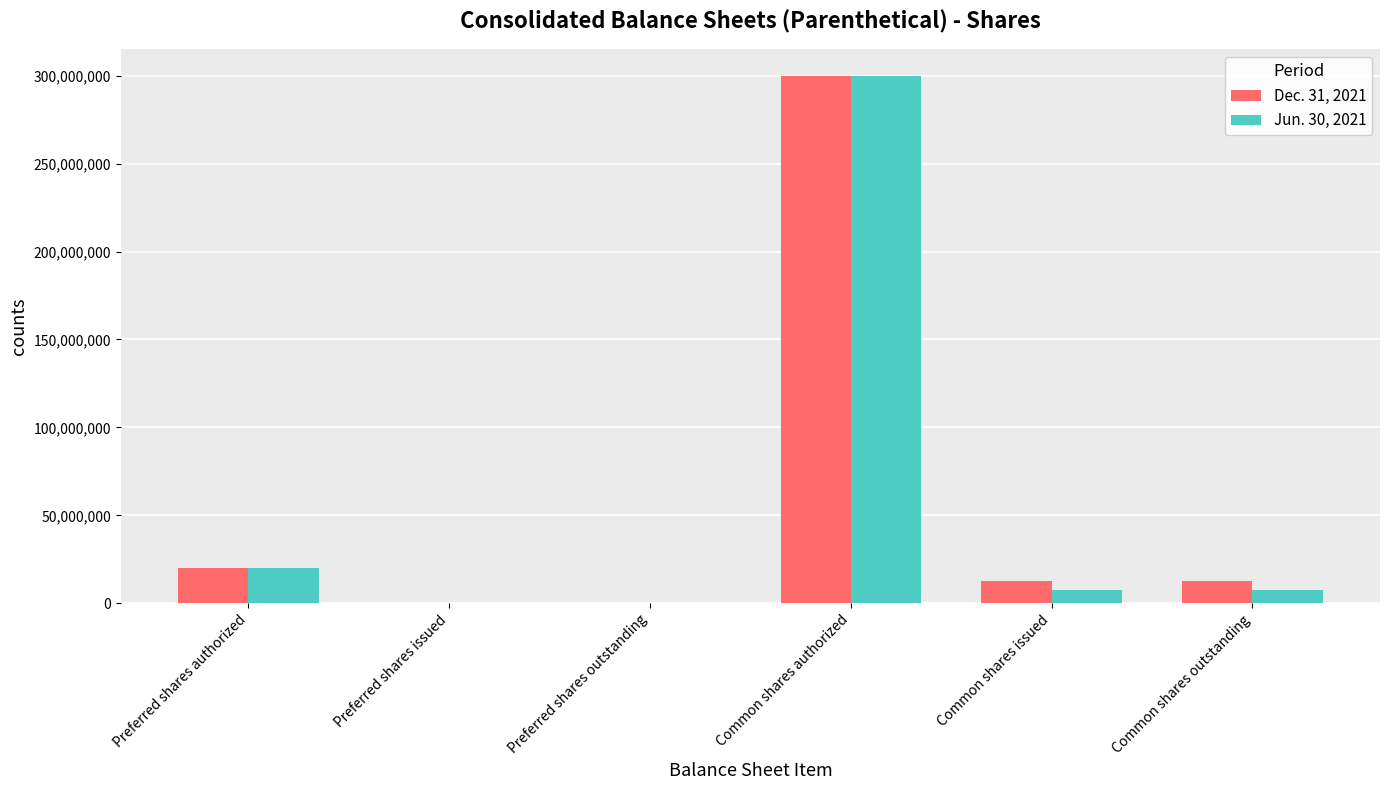

What is the greatest value displayed?

300000000